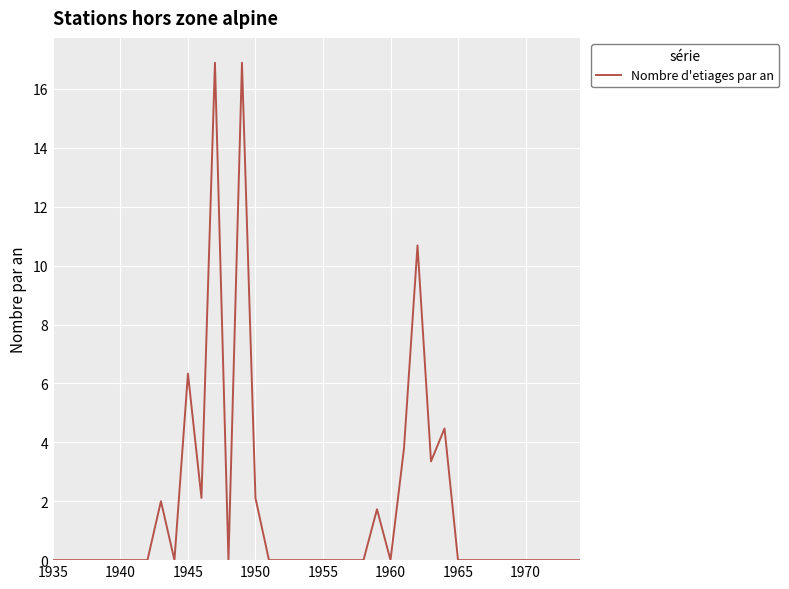

What is the greatest value displayed?

16.9